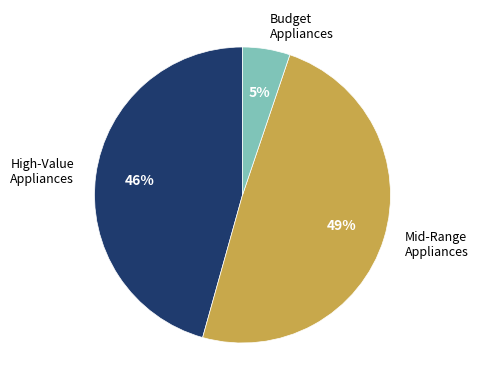

Is there any slice that represents more than half of the pie?

No